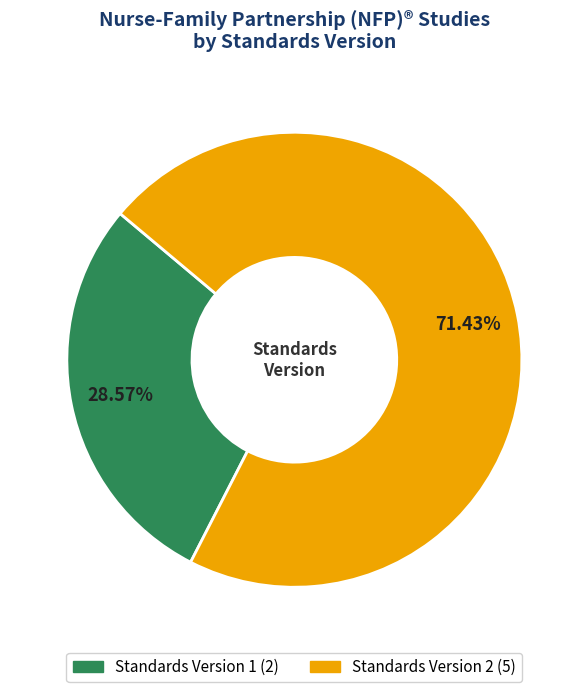

Is there a majority slice in this chart?

Yes